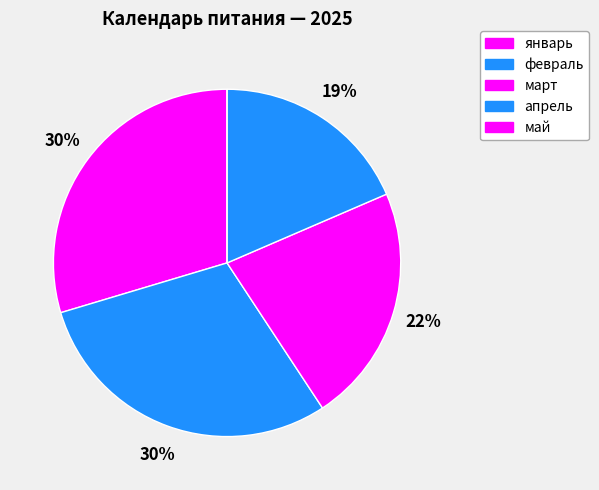

Between март and апрель, which is larger?

март